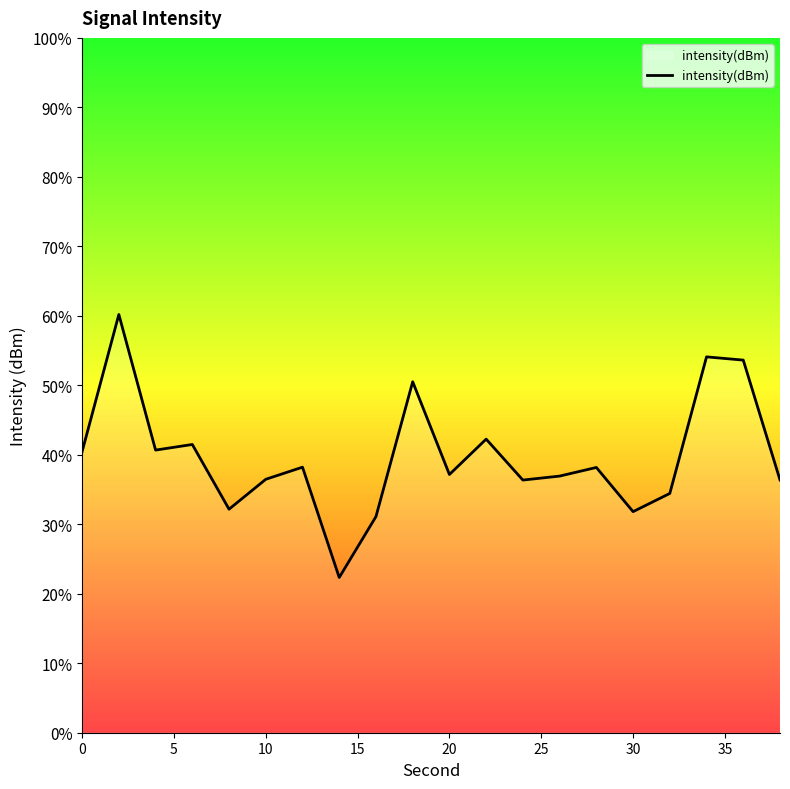

What is the minimum value shown in the chart?

22.3